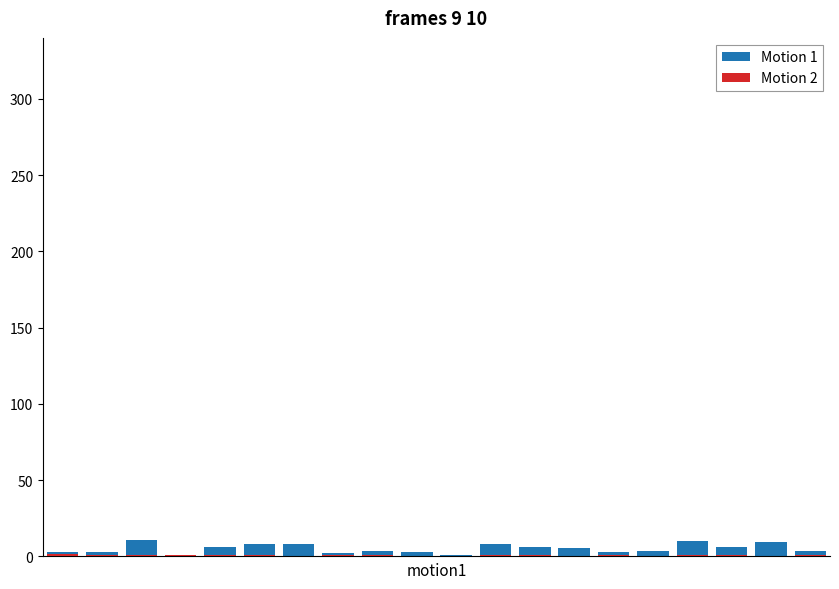

Is the value of Motion 1 at 8 greater than the value of Motion 2 at 14?

Yes